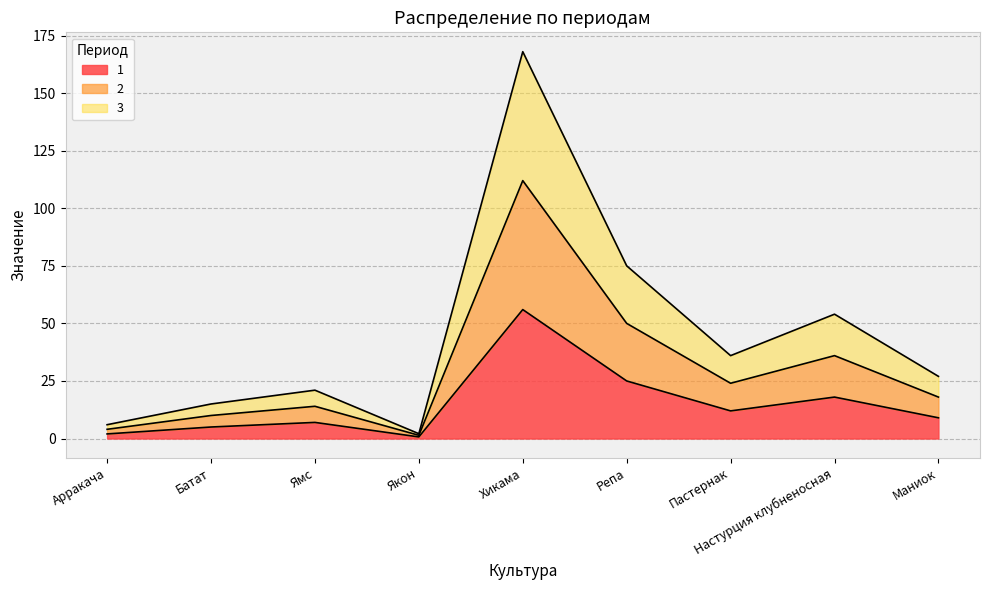

What position from the right is Арракача?

9